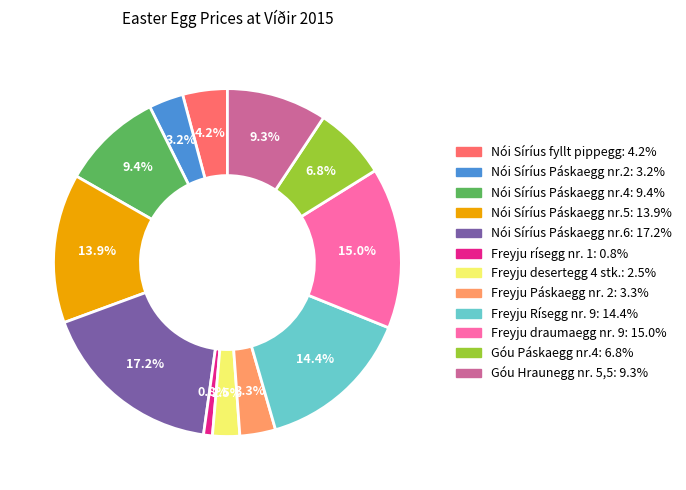

To the nearest percent, what is the difference between the Freyju desertegg 4 stk. and Freyju rísegg nr. 1 slice percentages?

2%